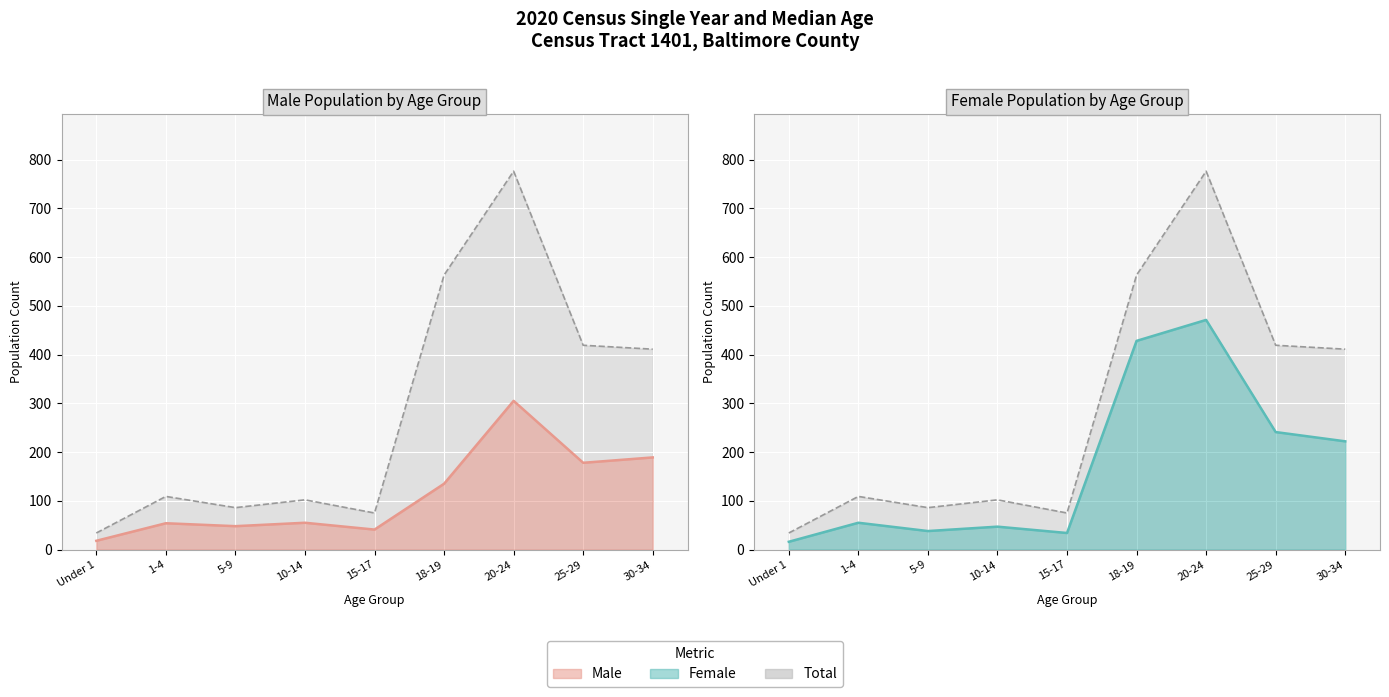

True or false: Total (line) and Female (line) cross at least once.

False